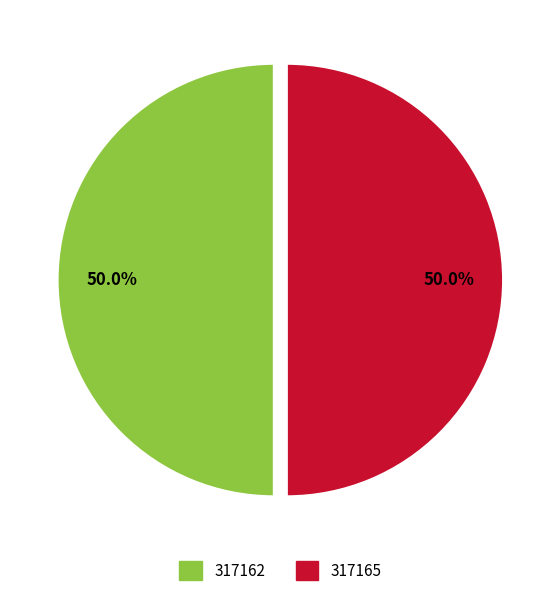

True or false: 317162 accounts for 60% of the total.

False